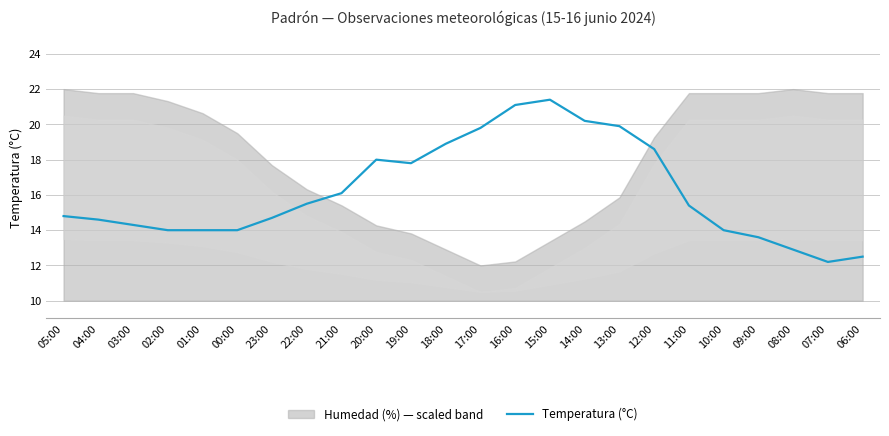

What is the maximum value shown in the chart?

21.4